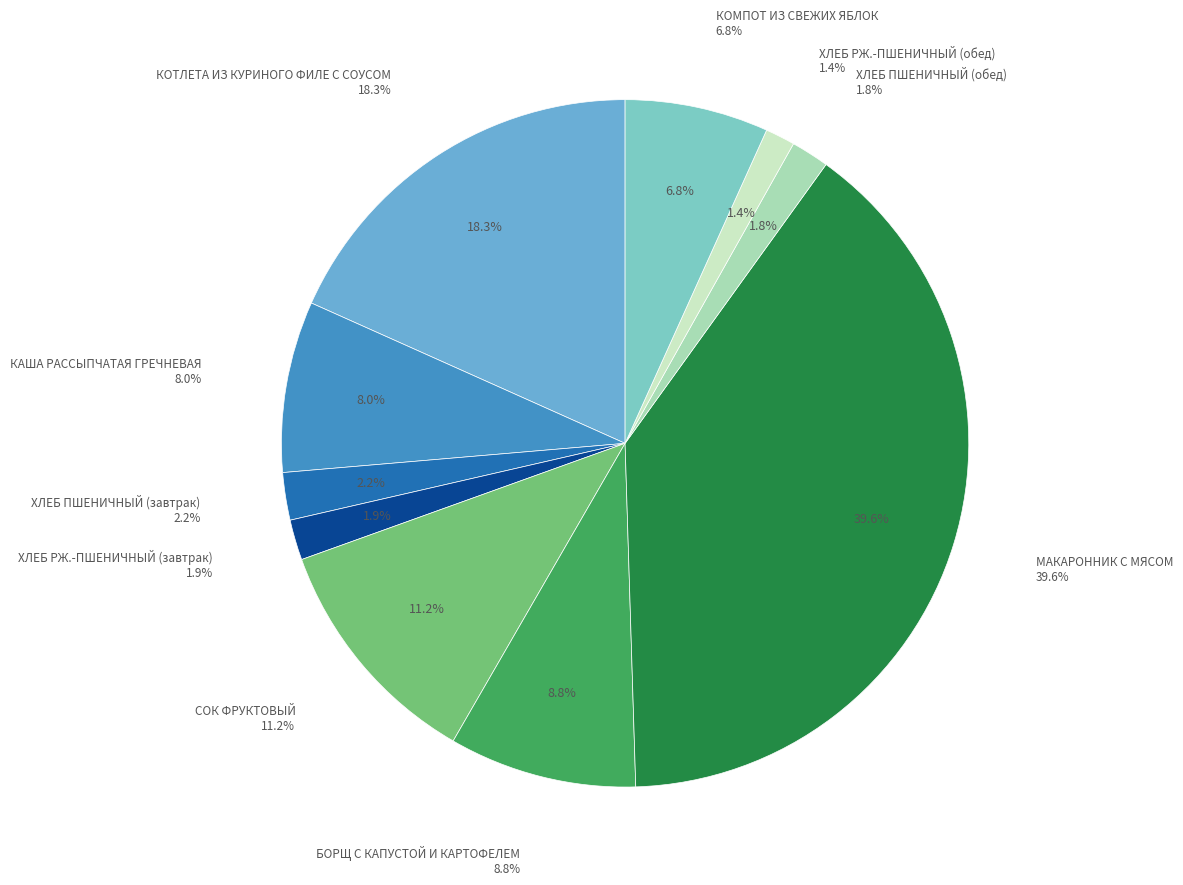

Count the number of slices in the pie.

10